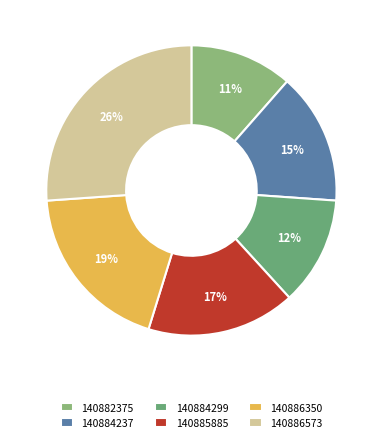

True or false: 140884299 accounts for 12% of the total.

True